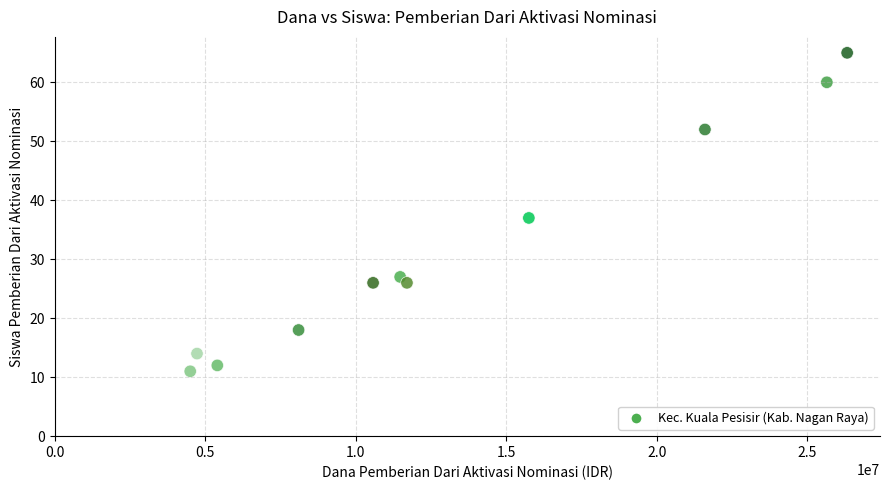

What Y value in the scatter plot is closest to 38?

37